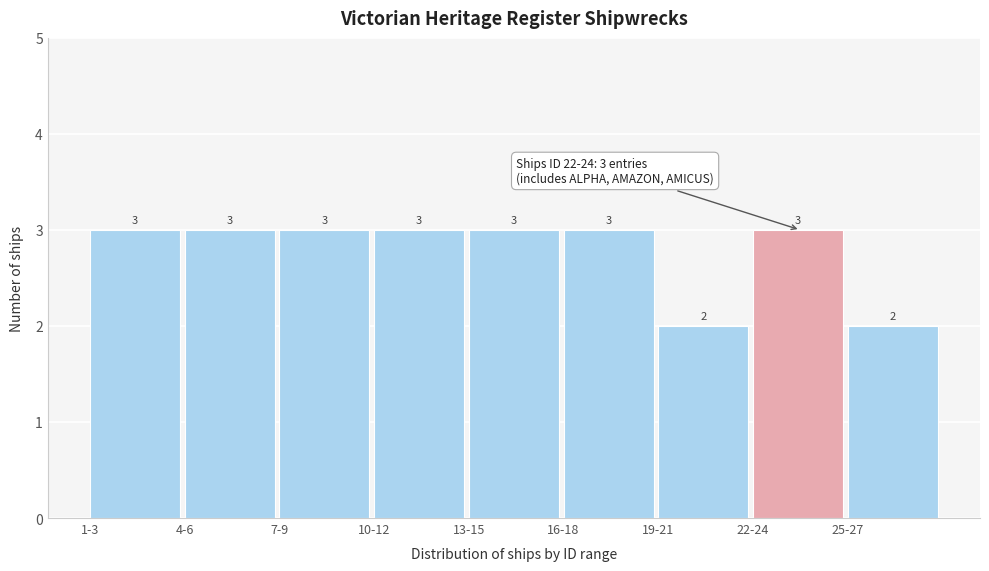

Reading left to right, extract all data points from this chart.

1-3=3	4-6=3	7-9=3	10-12=3	13-15=3	16-18=3	19-21=2	22-24=3	25-27=2